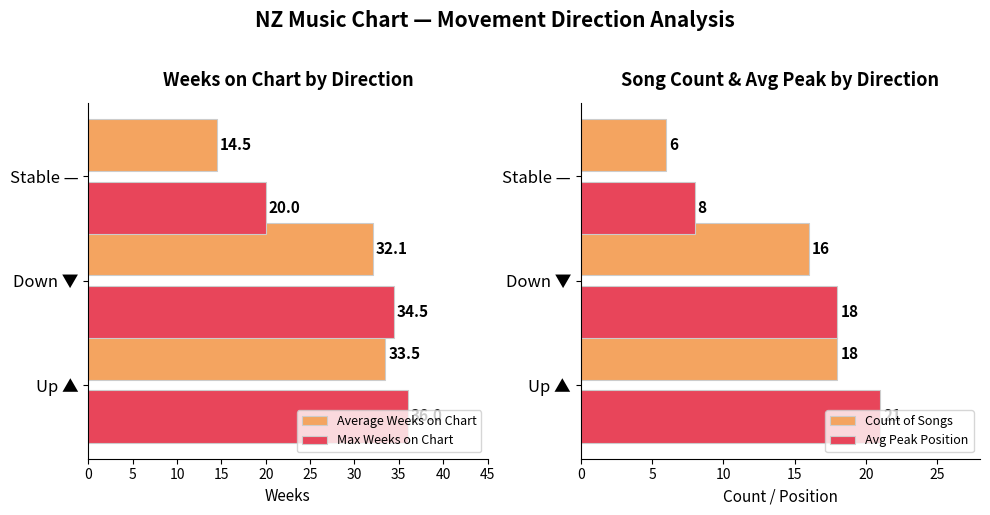

How many series are shown in this chart?

4